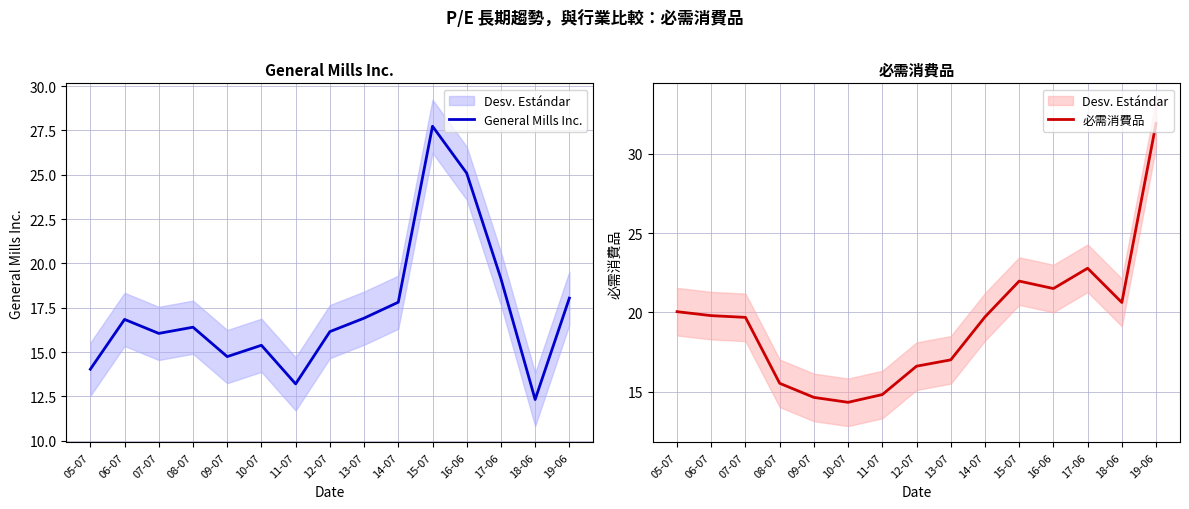

The value of General Mills Inc. at 18-06 is 12.3. True or false?

True